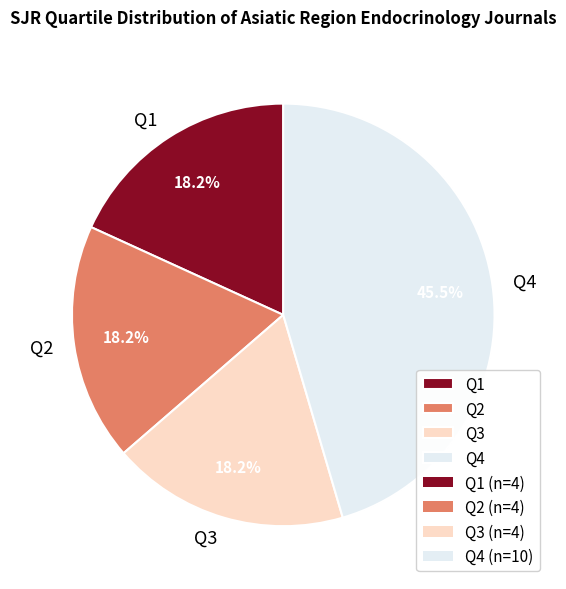

True or false: Q2 accounts for 18% of the total.

True